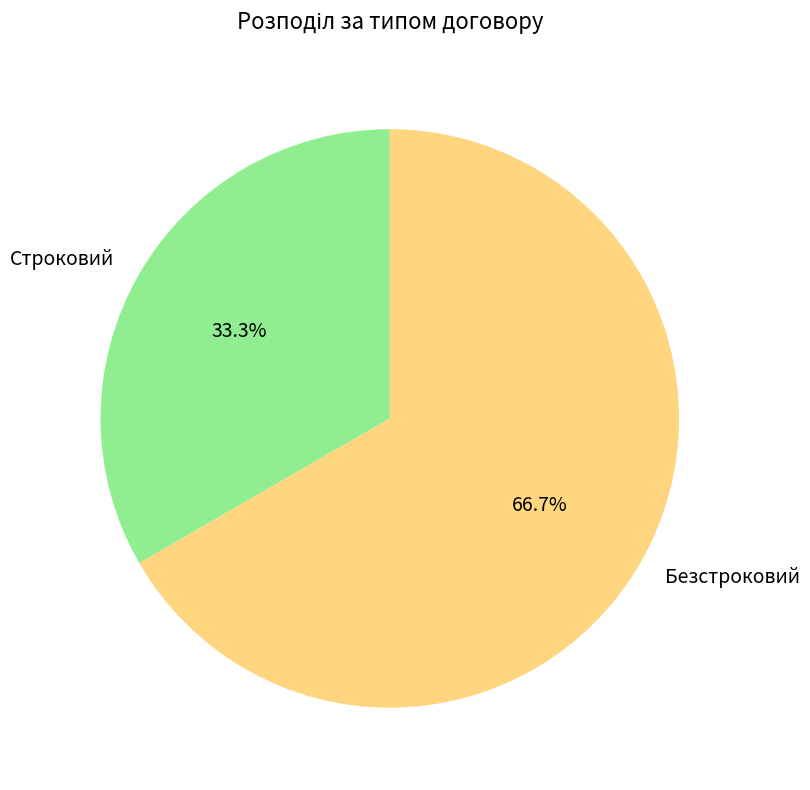

To the nearest percent, what percentage of the pie is Строковий?

33%